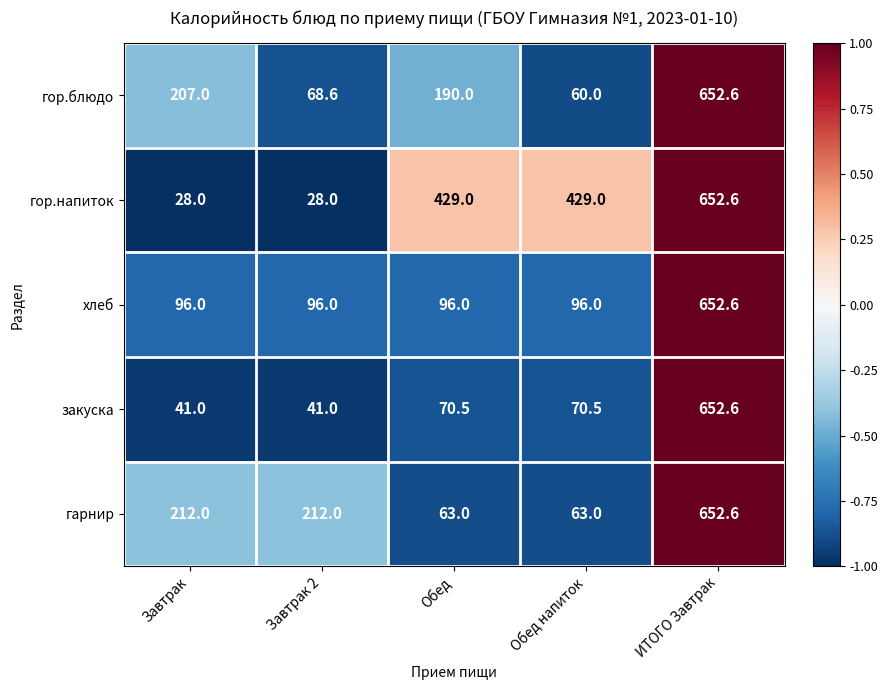

Is the value of гор.блюдо at Завтрак 2 greater than the value of хлеб at Обед напиток?

No